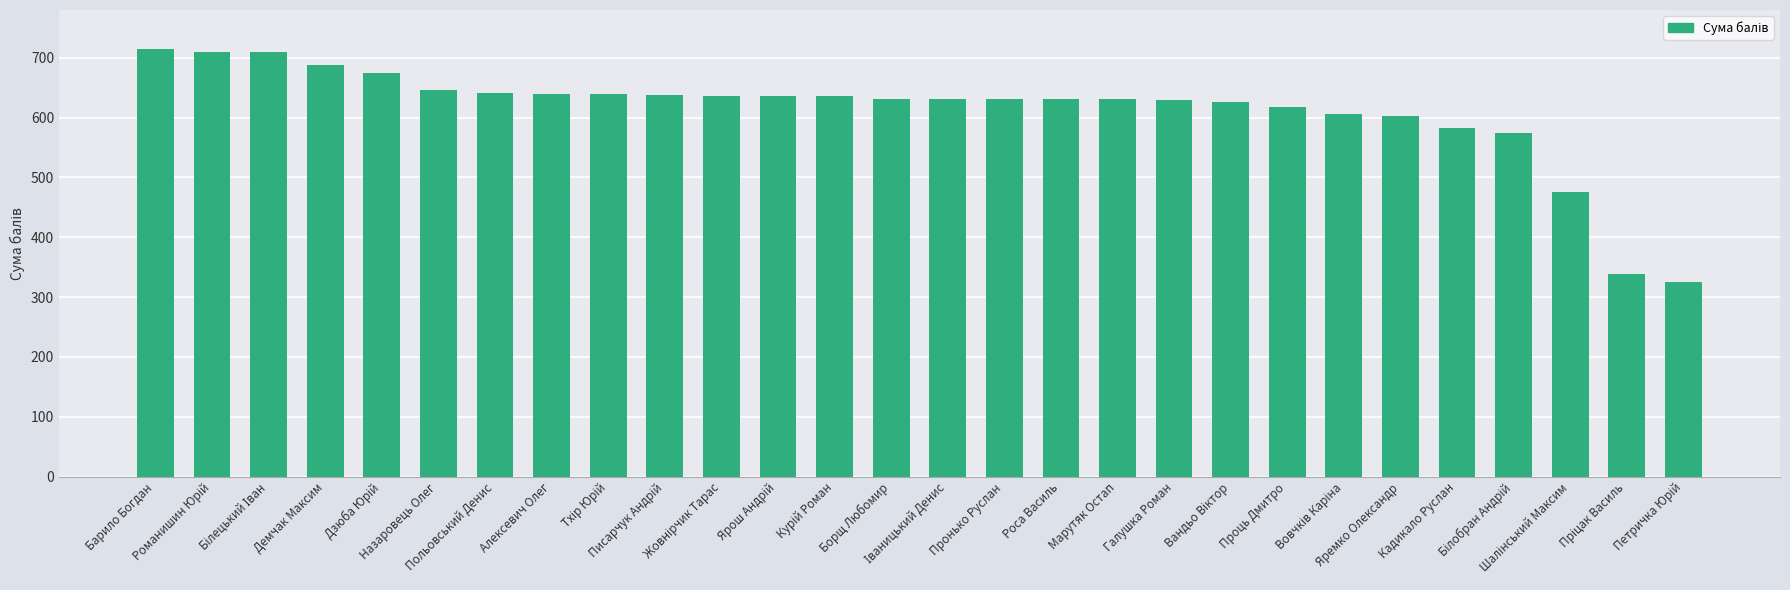

What is the difference between the maximum and minimum values?

388